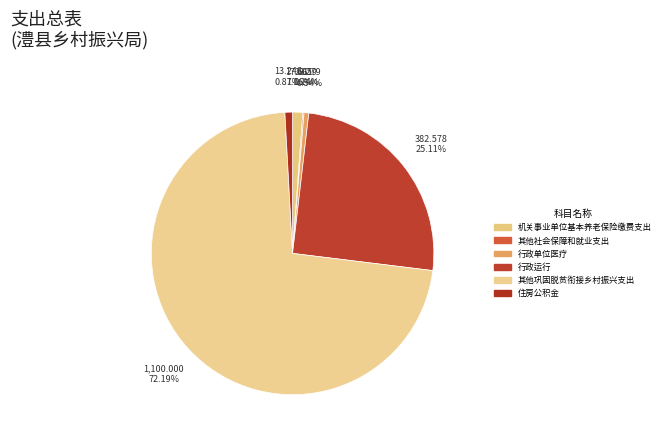

Which category has the biggest portion of the pie?

其他巩固脱贫衔接乡村振兴支出